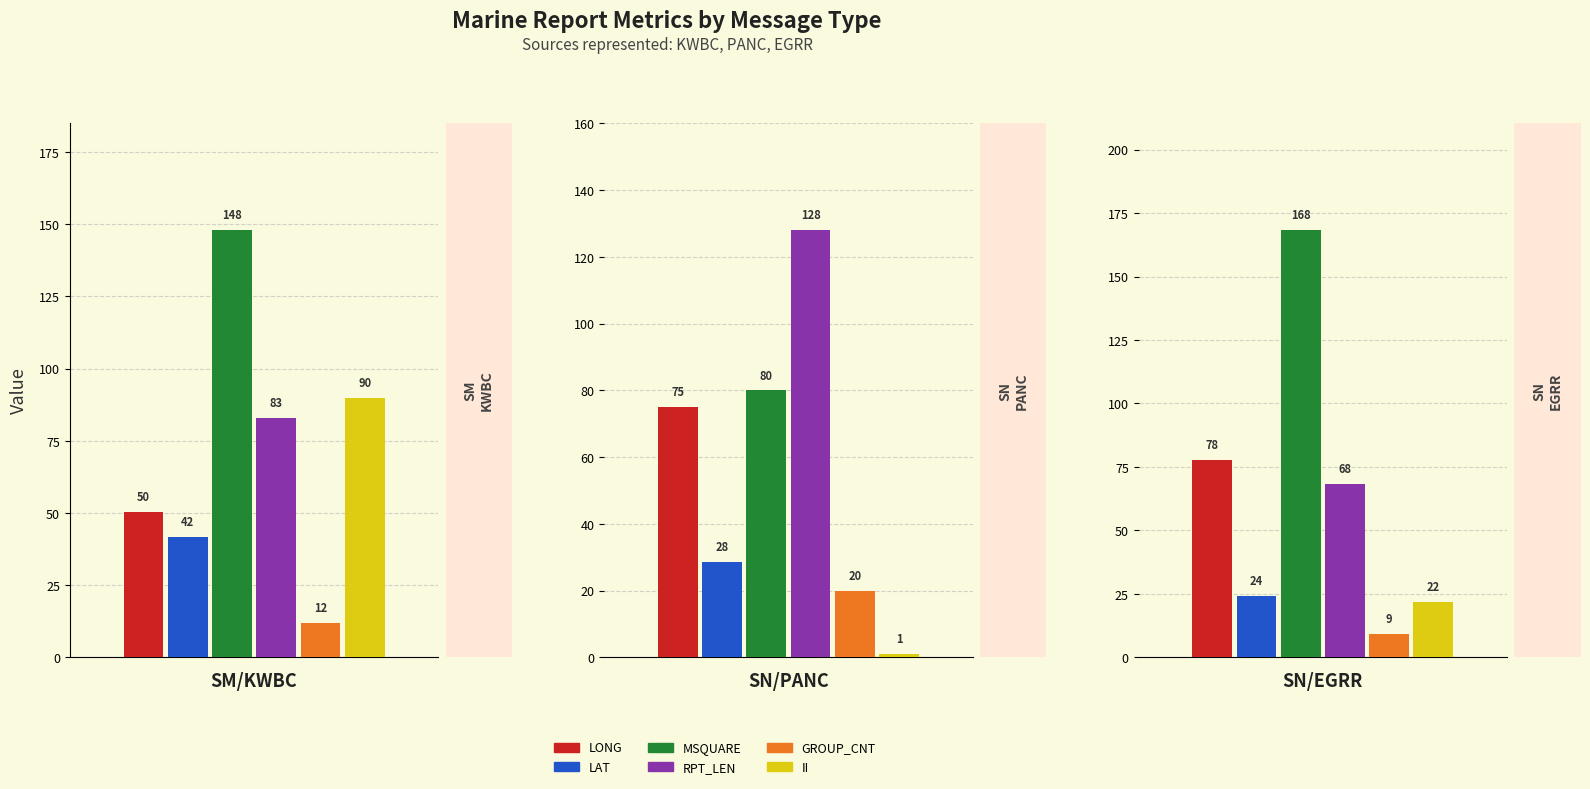

True or false: II has a value of 90.0 at SM/KWBC.

True